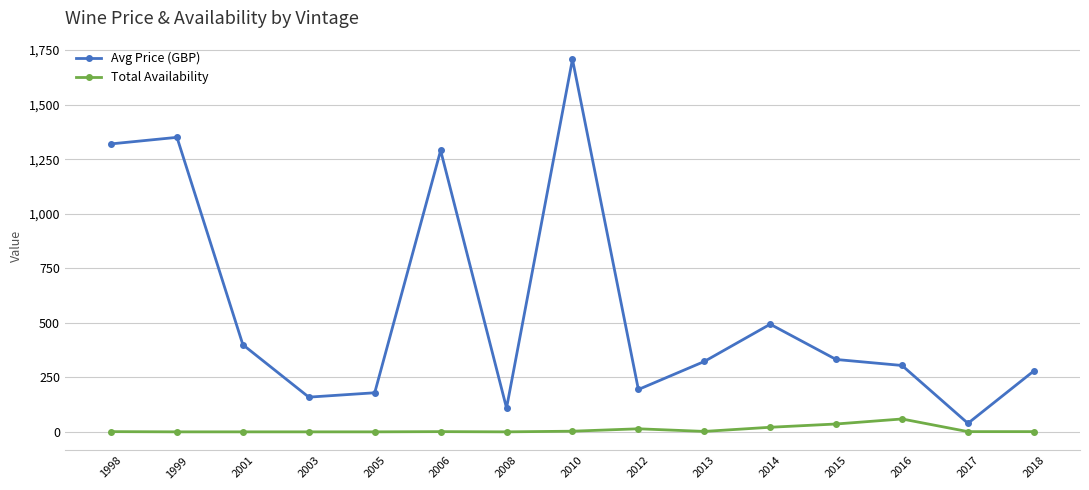

Which series has the widest spread of values?

Avg Price (GBP)